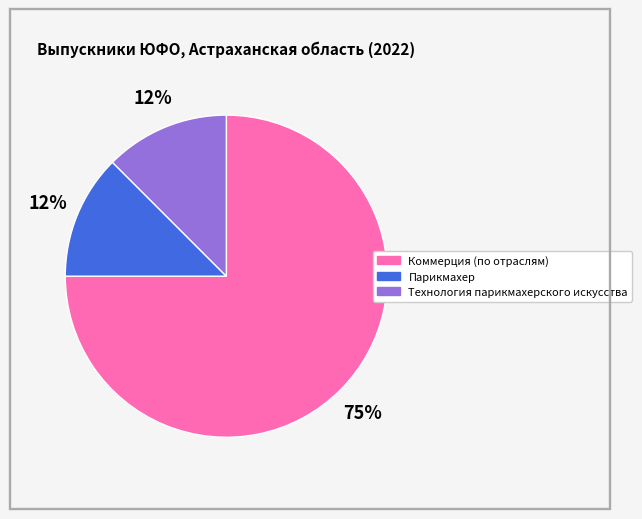

True or false: Коммерция (по отраслям) accounts for 63% of the total.

False